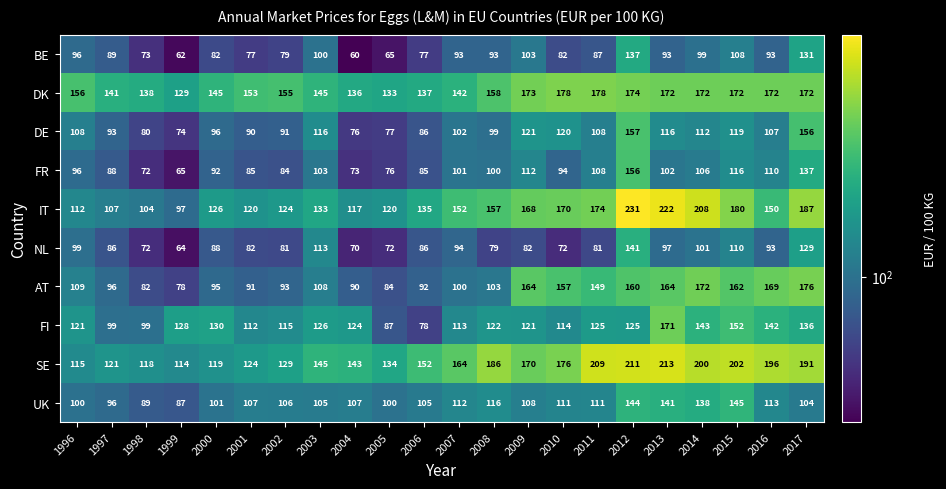

What is the total value across all series at 1996?

1112